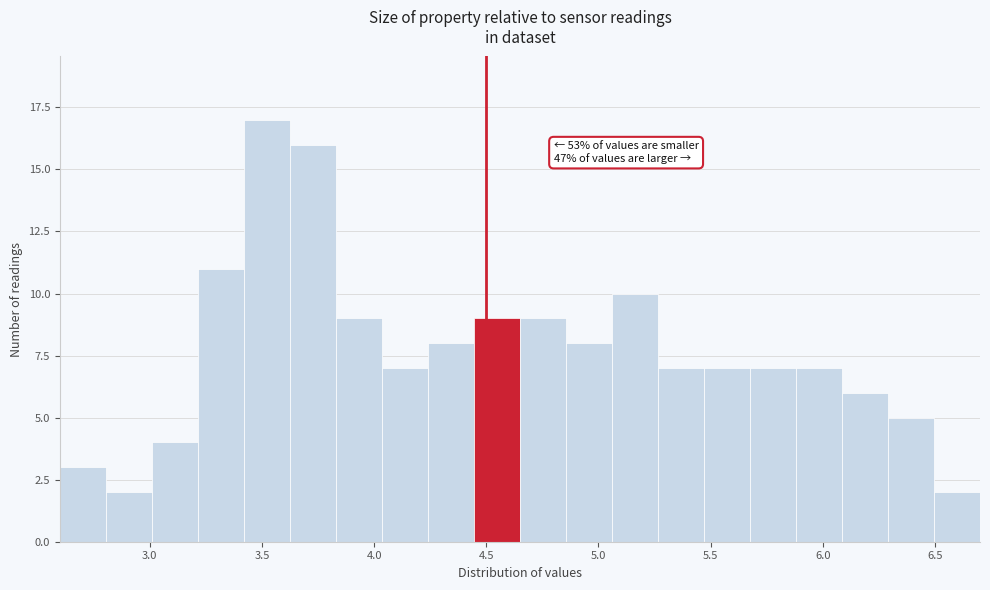

Over which range of the x-axis is the bar tallest?

3.420 to 3.625